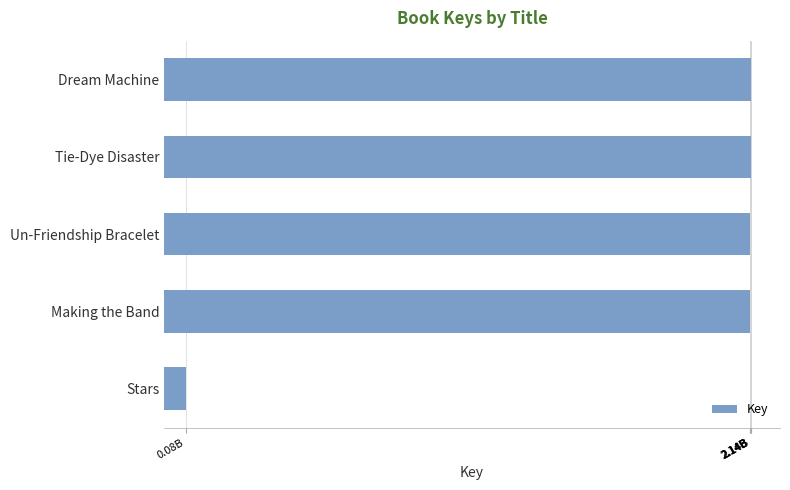

What is the maximum value shown in the chart?

2142543078